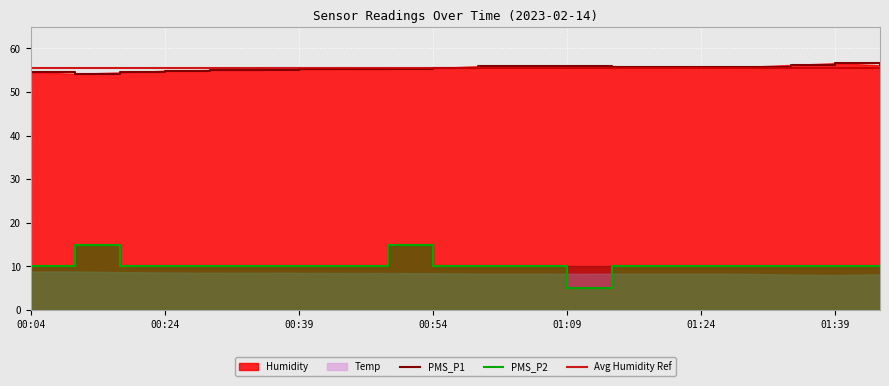

At which label does Humidity first exceed 55?

00:29